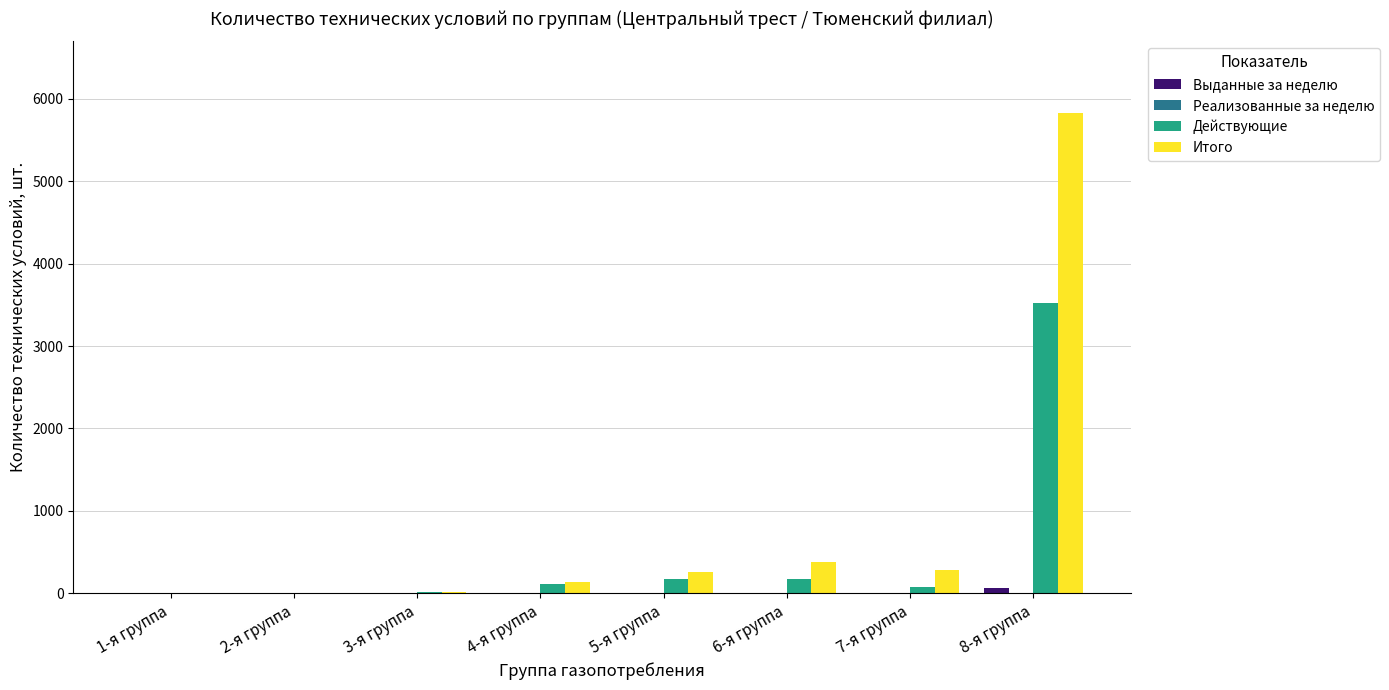

At which category is the sum across all series the highest?

8-я группа